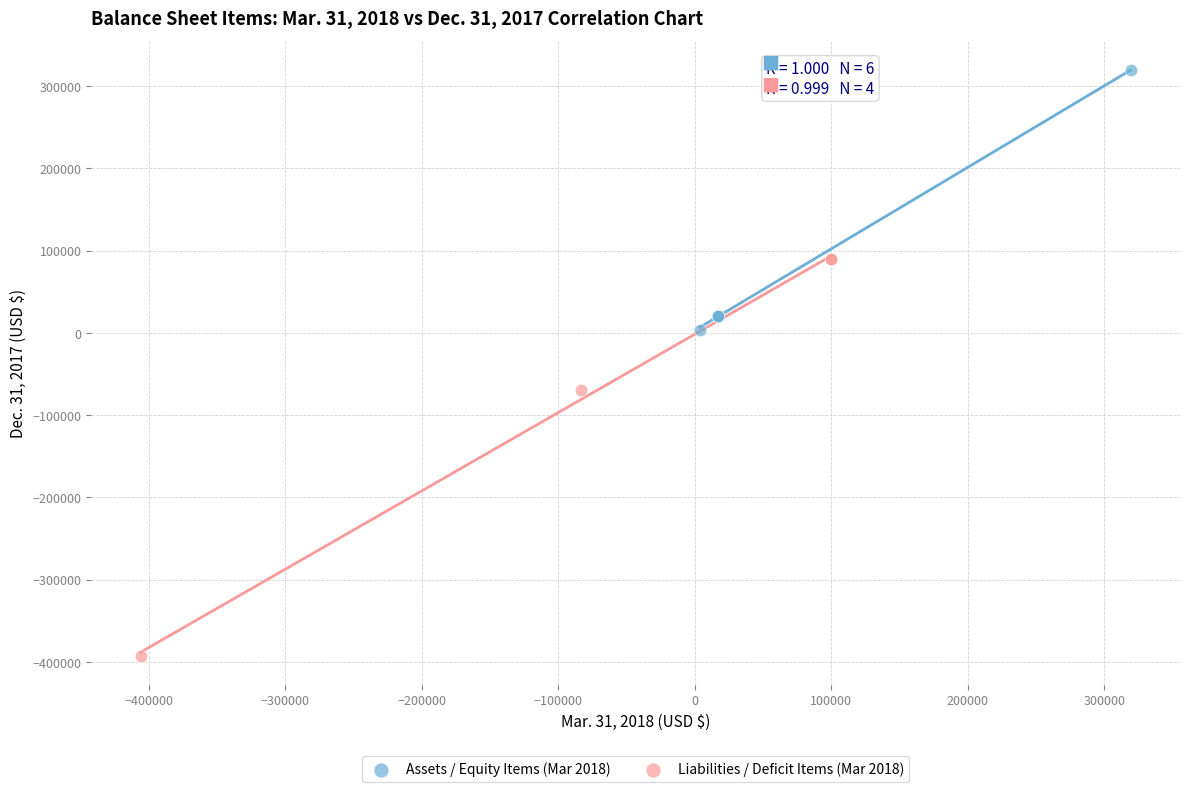

Which series contains the lowest Y value?

Liabilities / Deficit Items (Mar 2018)